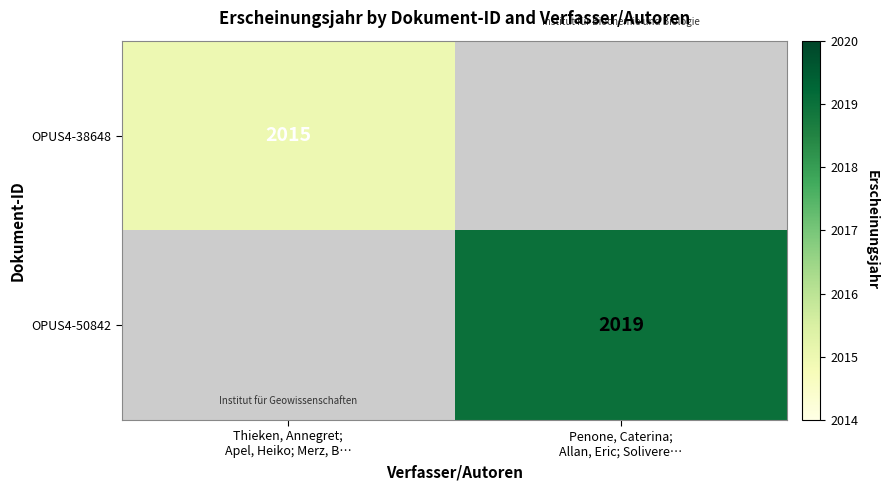

At how many categories does at least one series exceed 2017?

1